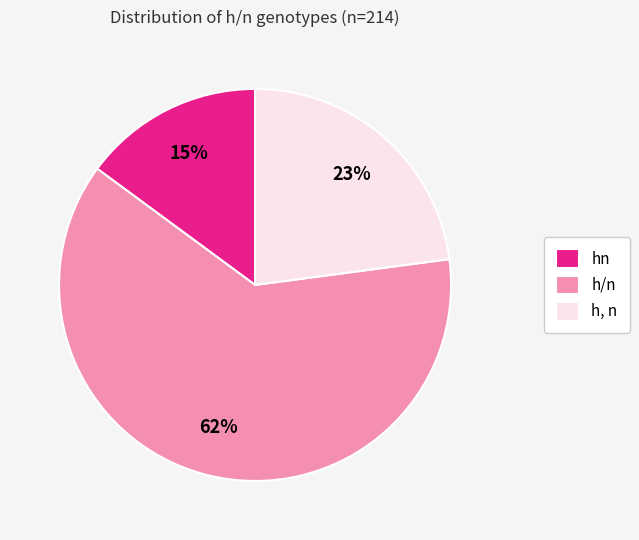

What percentage is the hn slice, to the nearest percent?

15%